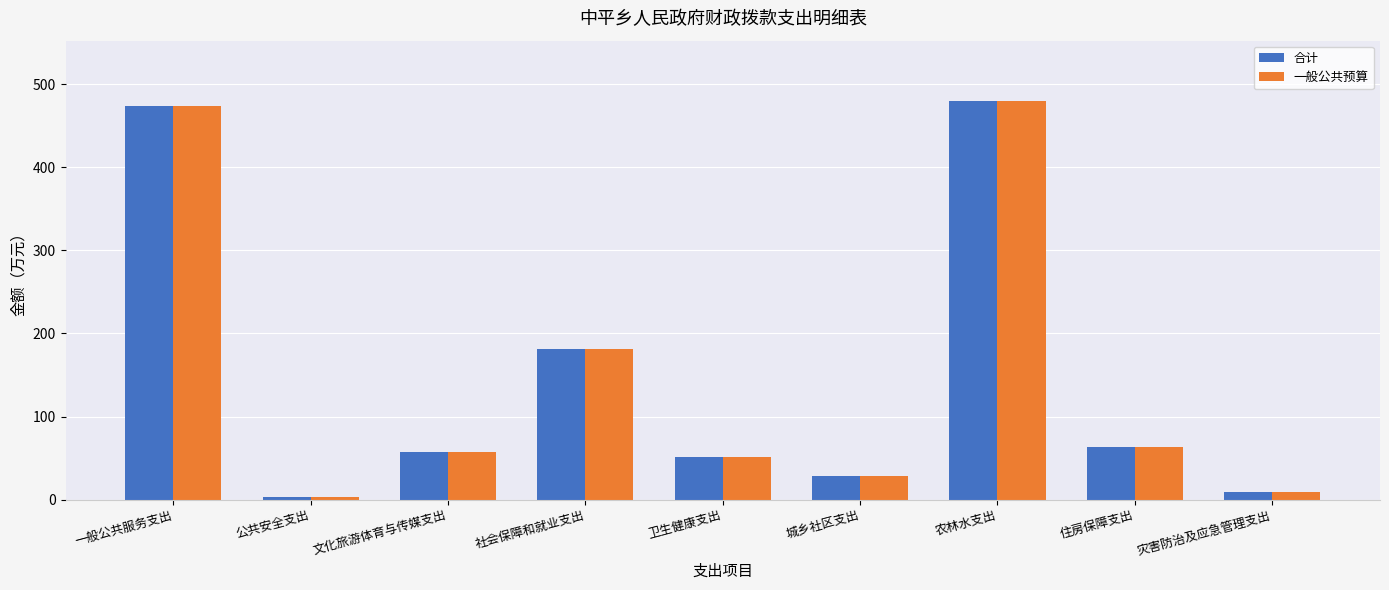

List the labels in order of 一般公共预算 value, largest first.

农林水支出, 一般公共服务支出, 社会保障和就业支出, 住房保障支出, 文化旅游体育与传媒支出, 卫生健康支出, 城乡社区支出, 灾害防治及应急管理支出, 公共安全支出